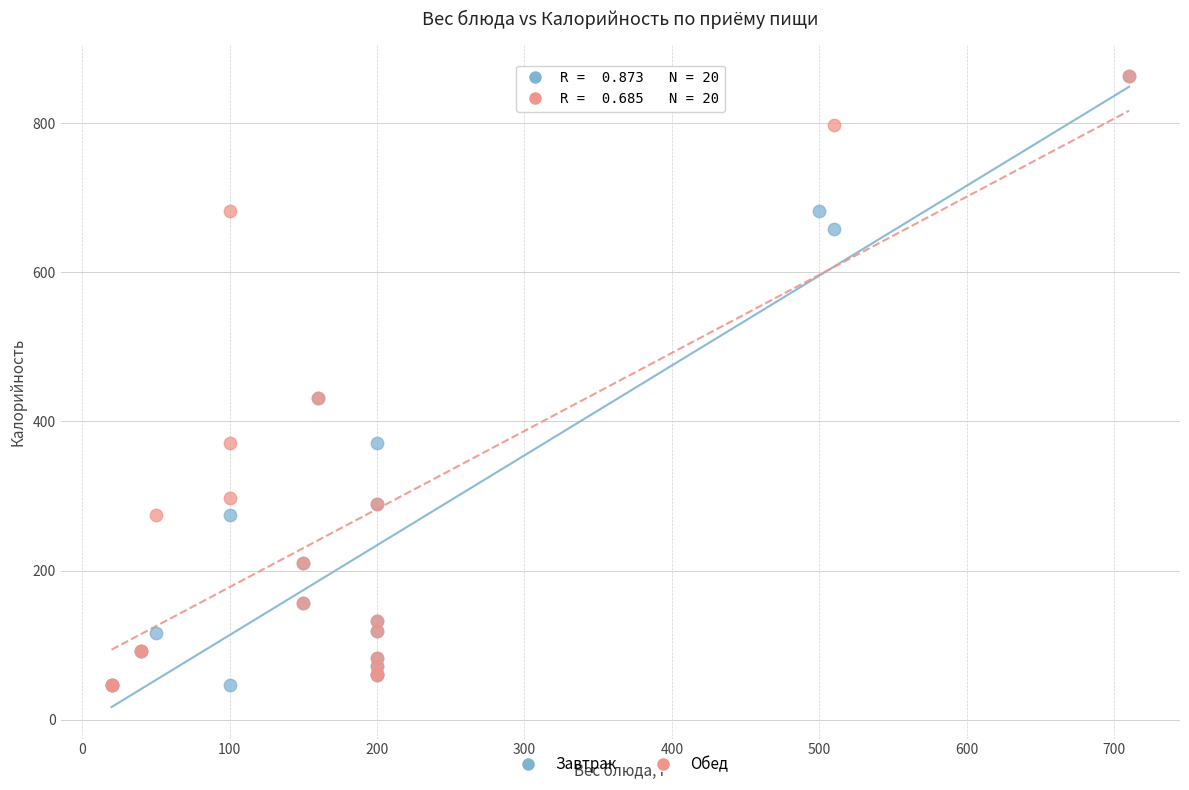

What are all the series names shown in the legend?

Завтрак, Обед